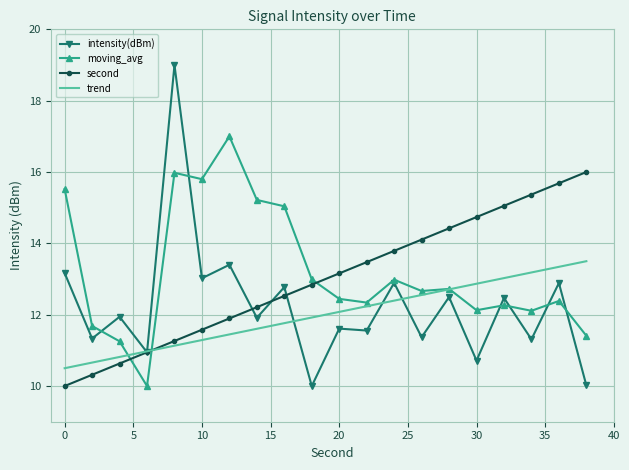

What is the difference between the second highest and second lowest values in the moving_avg series?

4.7